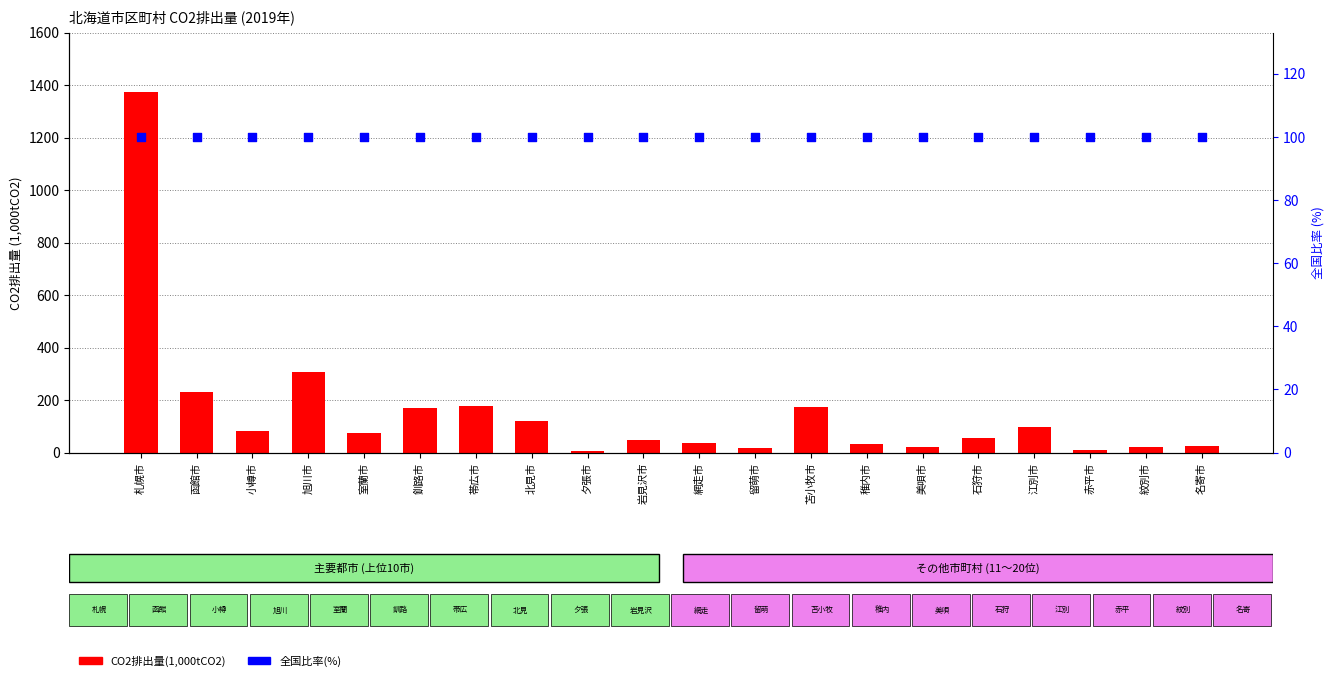

Which series reaches the maximum Y coordinate?

CO2排出量(1,000tCO2)